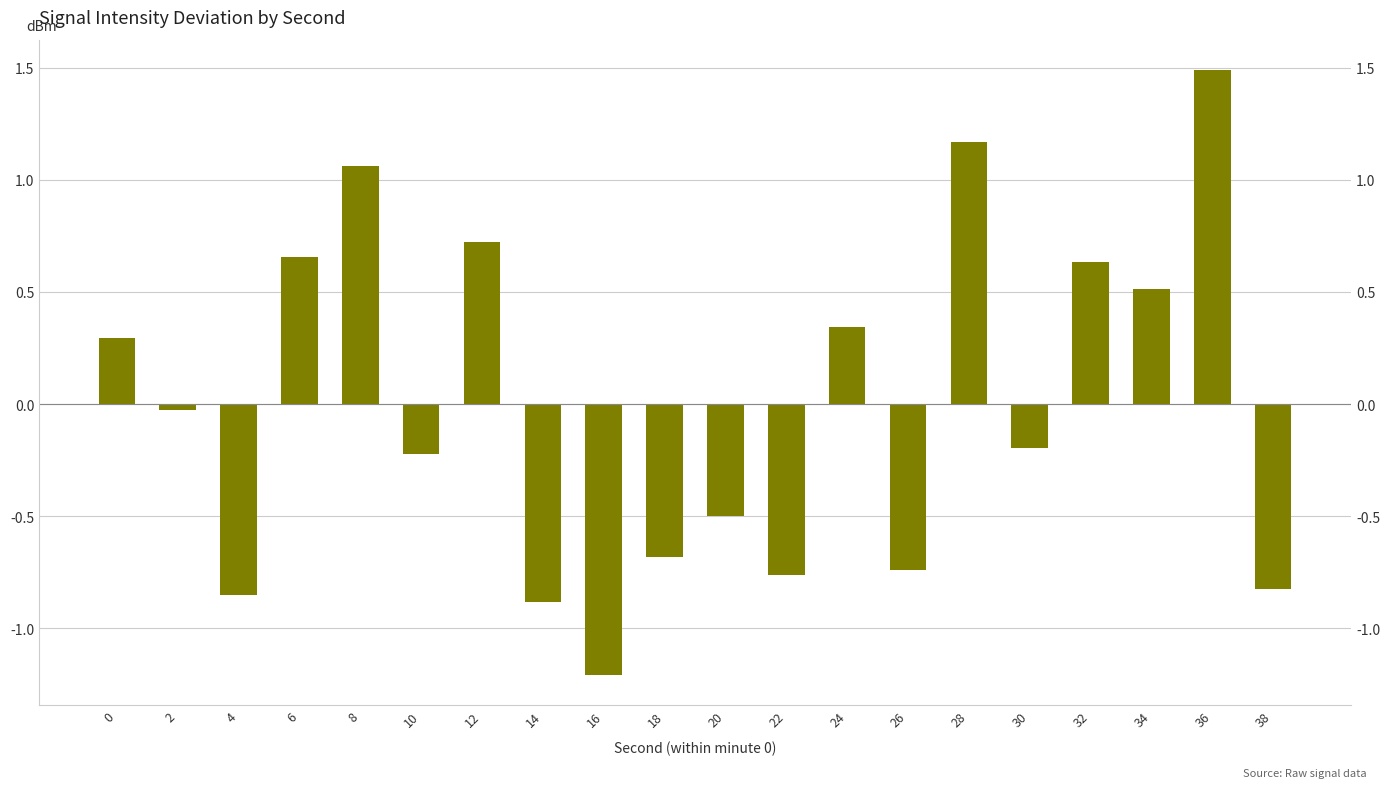

What is the sum of the values at 10 and 22?

-1.0